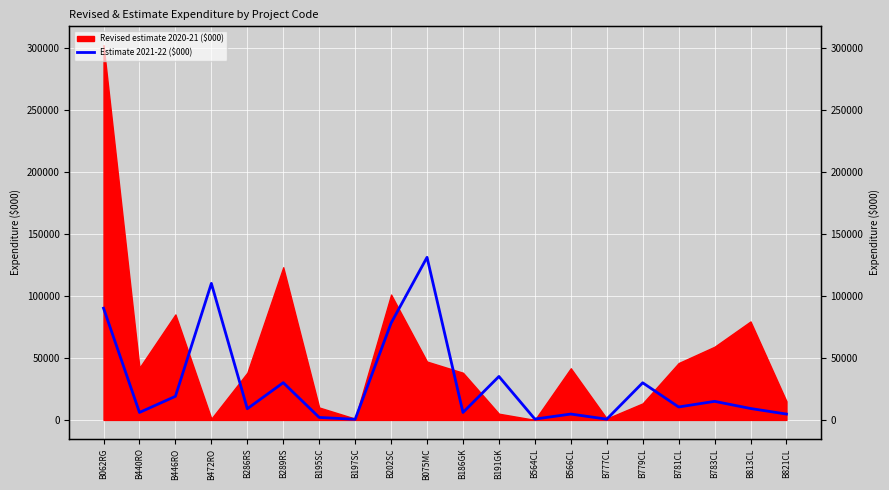

What is the label of the 11th point from the left?

B186GK